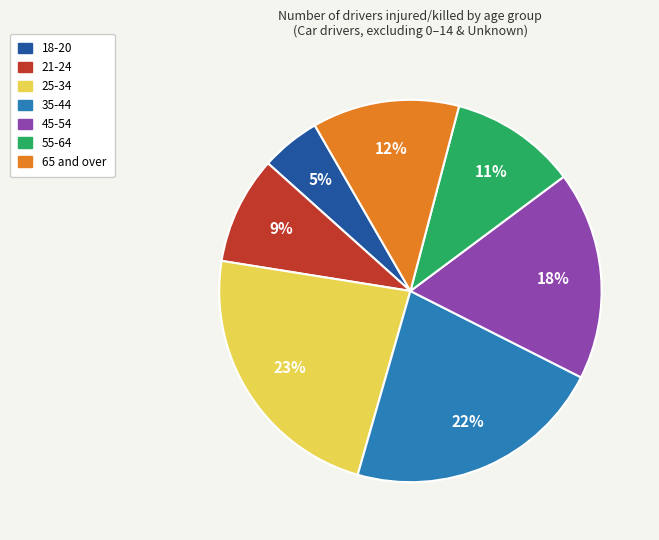

What is the ratio of the value at 21-24 to the value at 35-44?

0.4